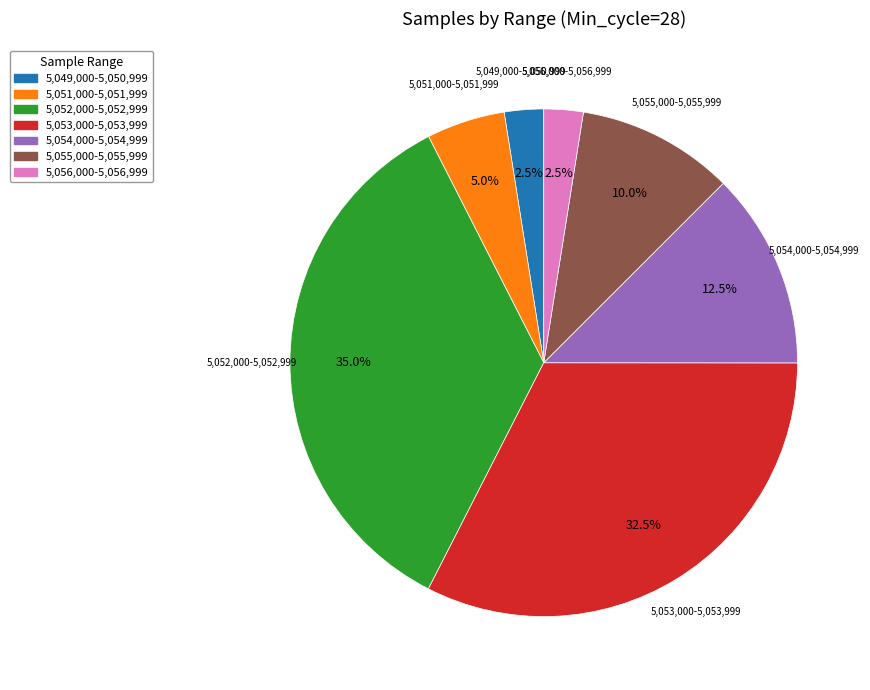

Does any single category account for the majority?

No